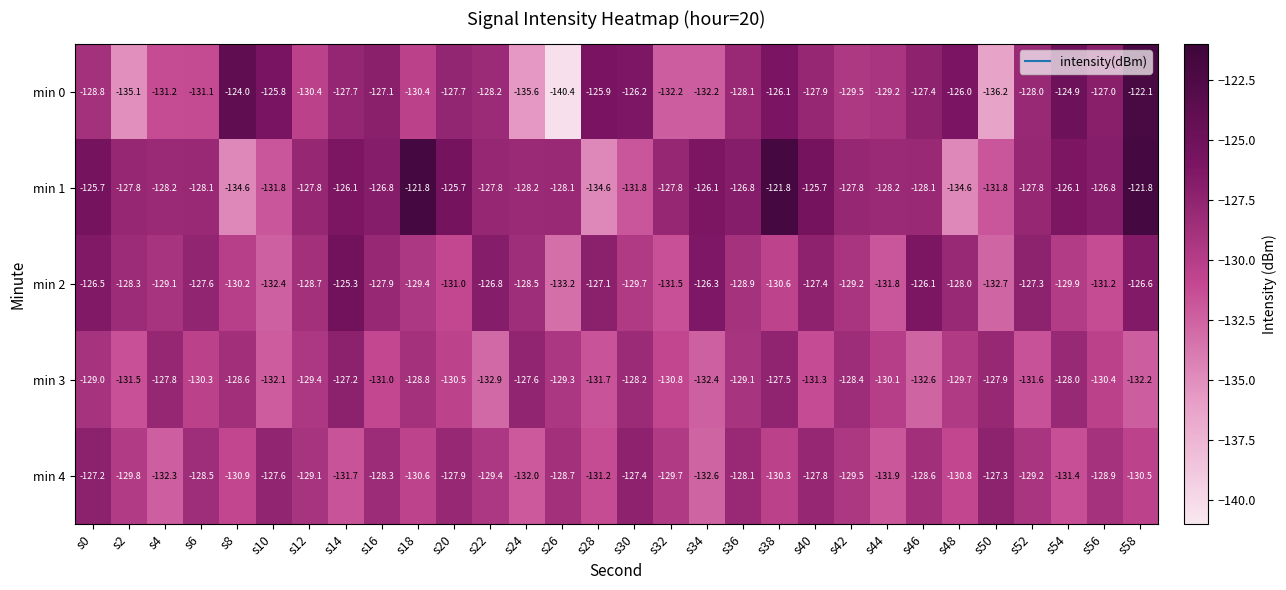

What is the sum of the min 3 values at s42 and s4?

-256.2